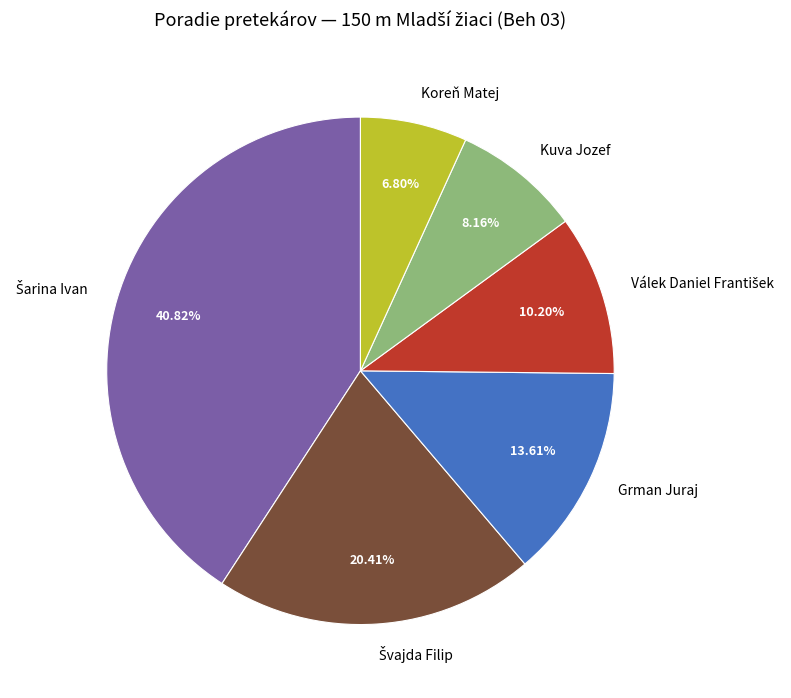

Which has a higher value, Kuva Jozef or Grman Juraj?

Grman Juraj